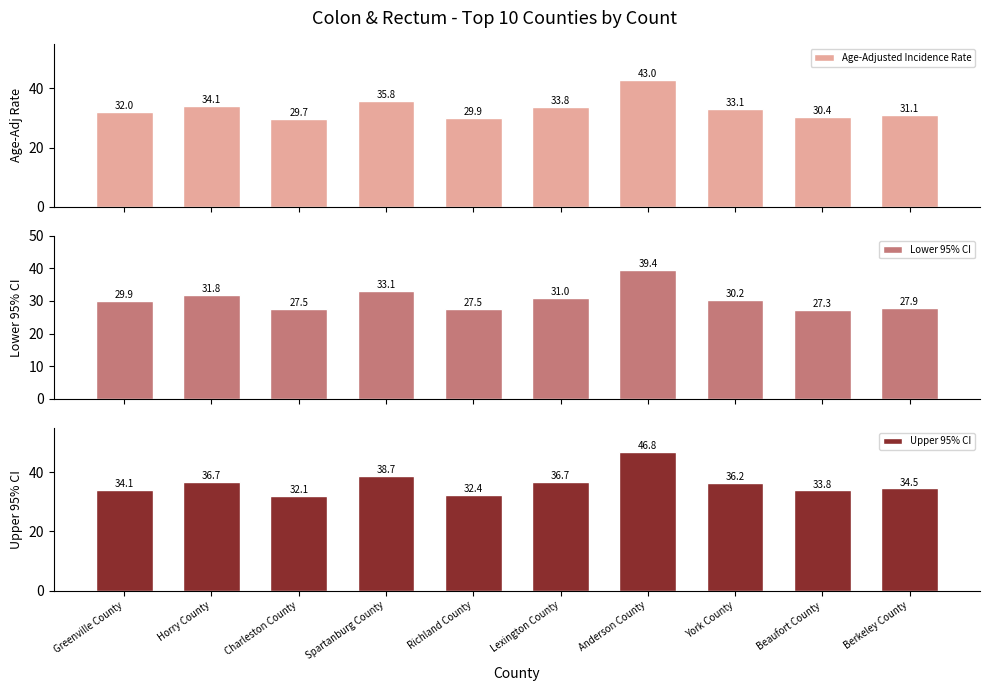

What is the average value of the Age-Adjusted Incidence Rate series?

33.3